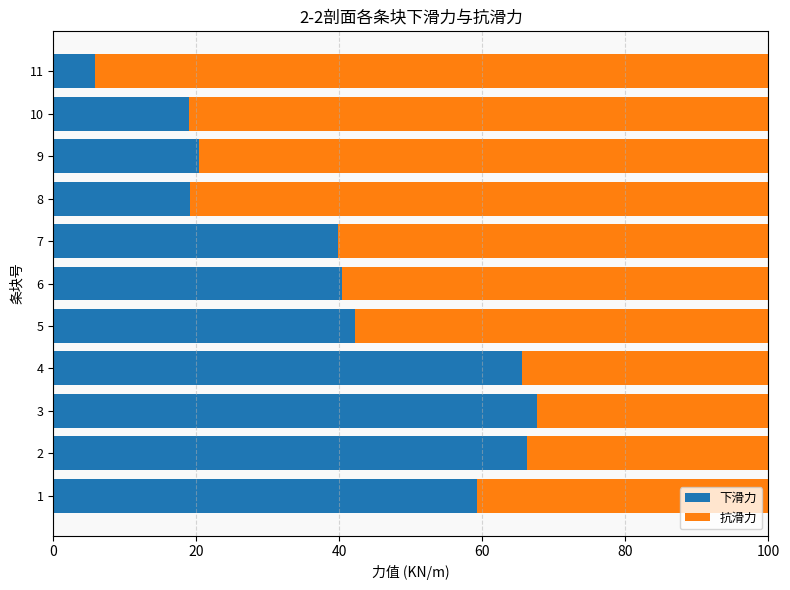

How many data points does each series have?

11